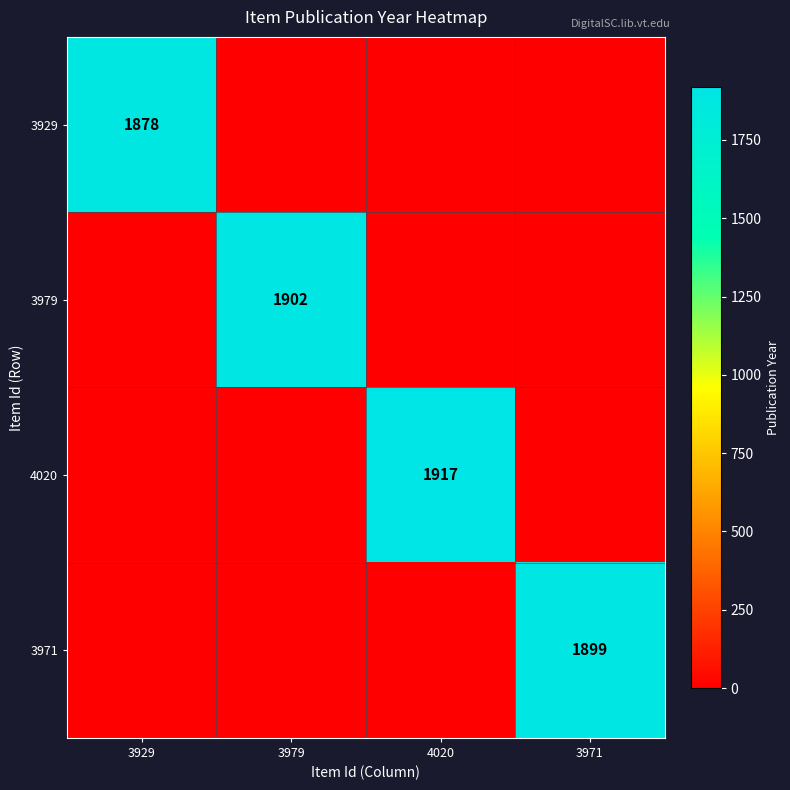

What is the difference between the highest and lowest values at 3979?

1902